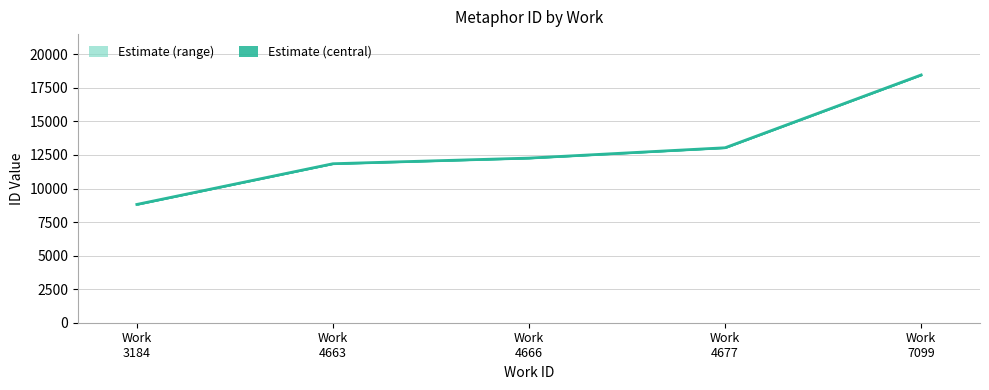

Reading left to right, extract all data points from this chart.

8815.7	11849.2	12269.3	13040.2	18465.1